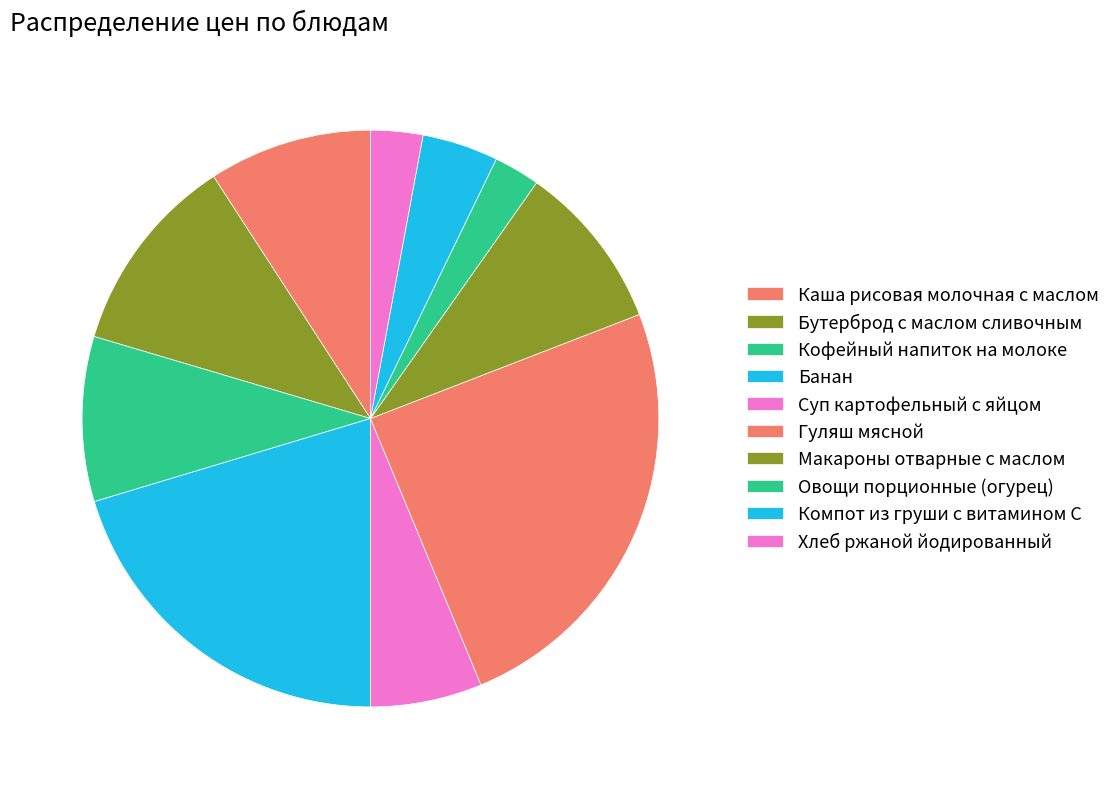

Rank the categories by value from lowest to highest.

Овощи порционные (огурец), Хлеб ржаной йодированный, Компот из груши с витамином С, Суп картофельный с яйцом, Каша рисовая молочная с маслом, Кофейный напиток на молоке, Макароны отварные с маслом, Бутерброд с маслом сливочным, Банан, Гуляш мясной